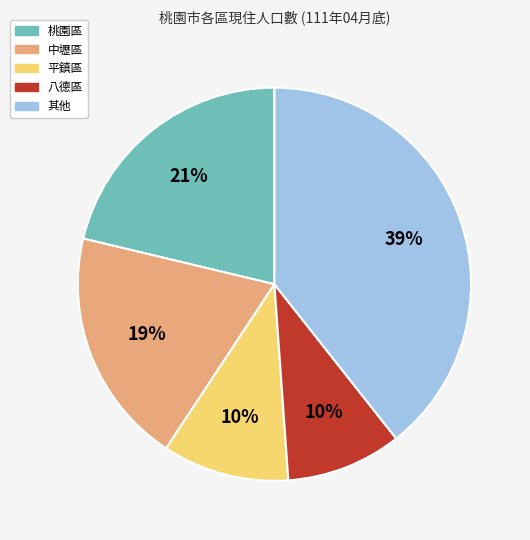

To the nearest percent, what is the average slice percentage?

20%